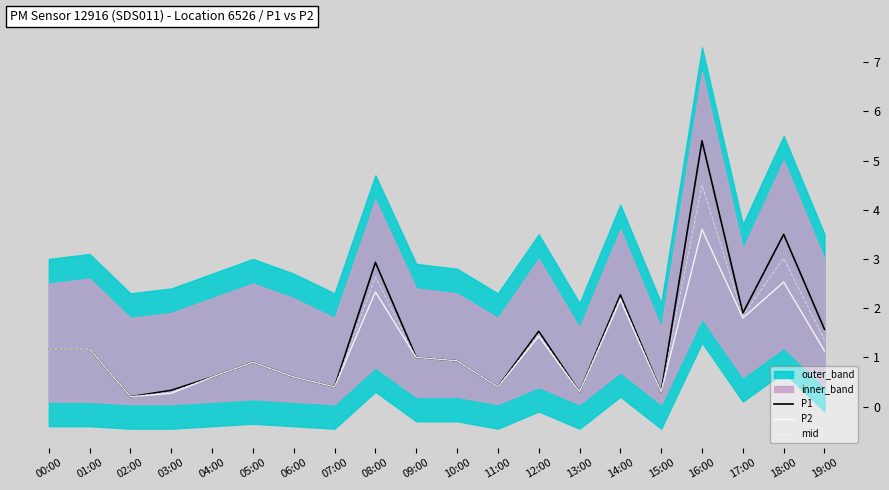

What is the highest value of the P1 series?

5.4